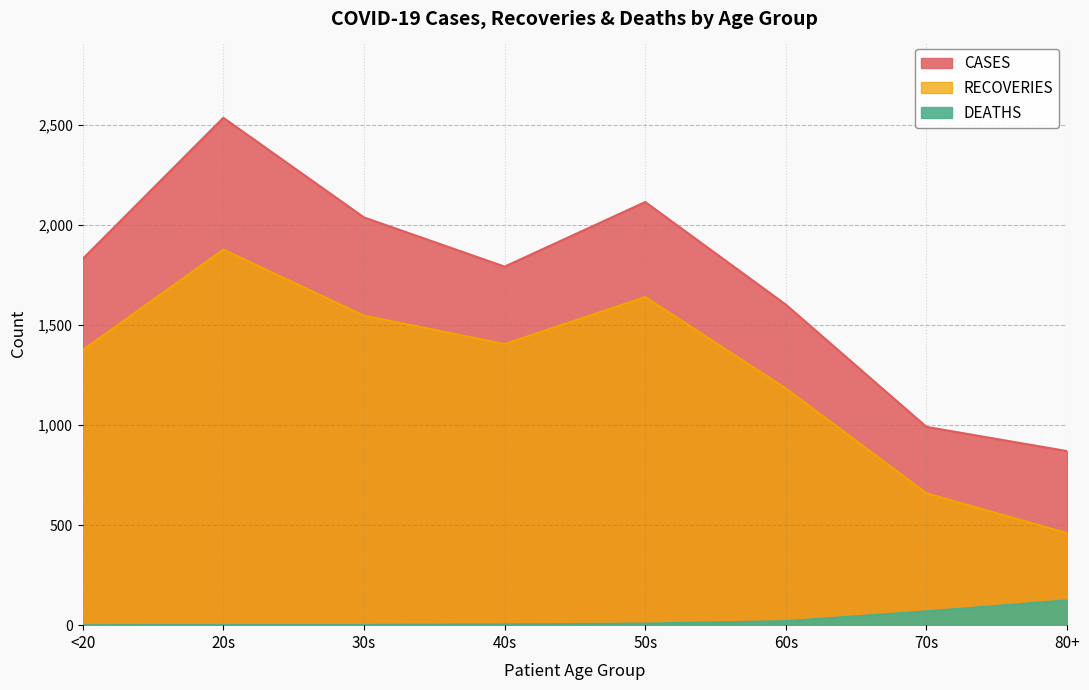

Where is CASES nearest to the value 1703?

40s